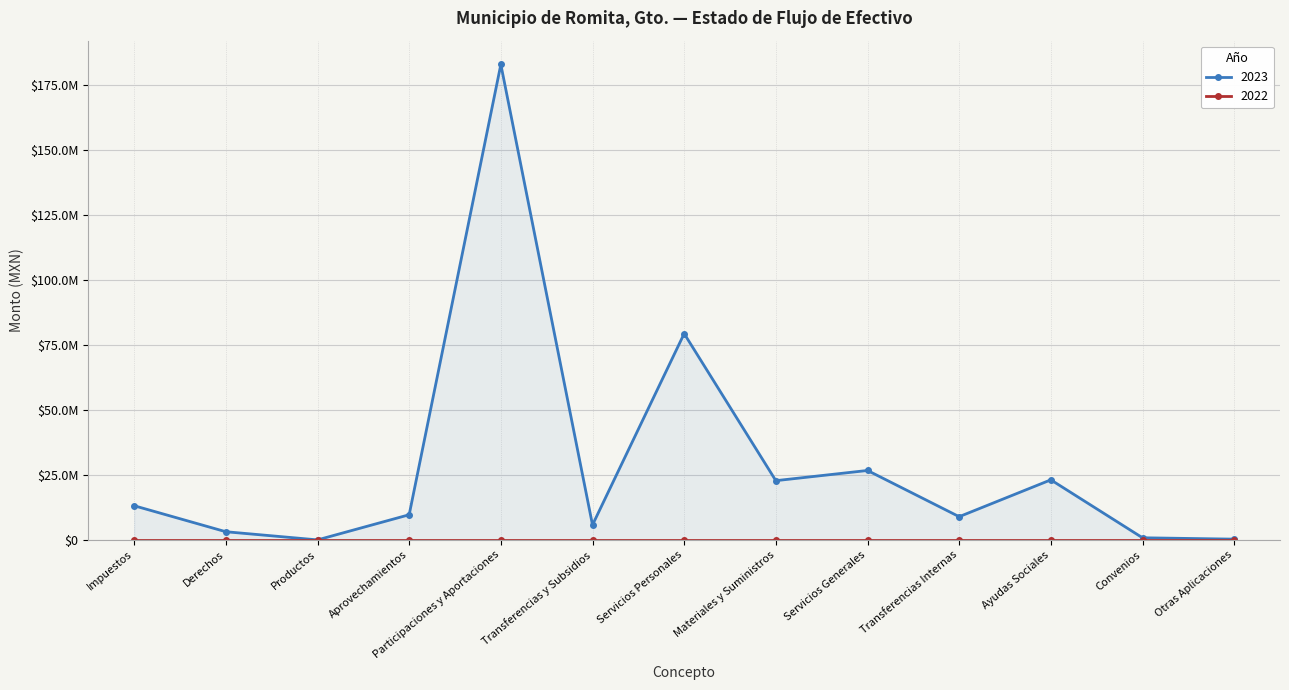

Approximately how many times larger is the value at Derechos compared to Ayudas Sociales?

0.1